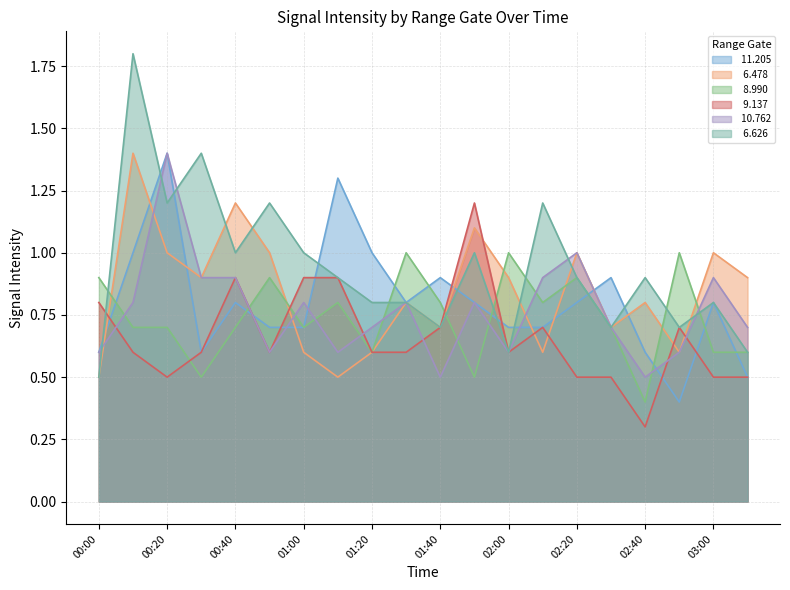

What is the smallest value displayed?

0.3